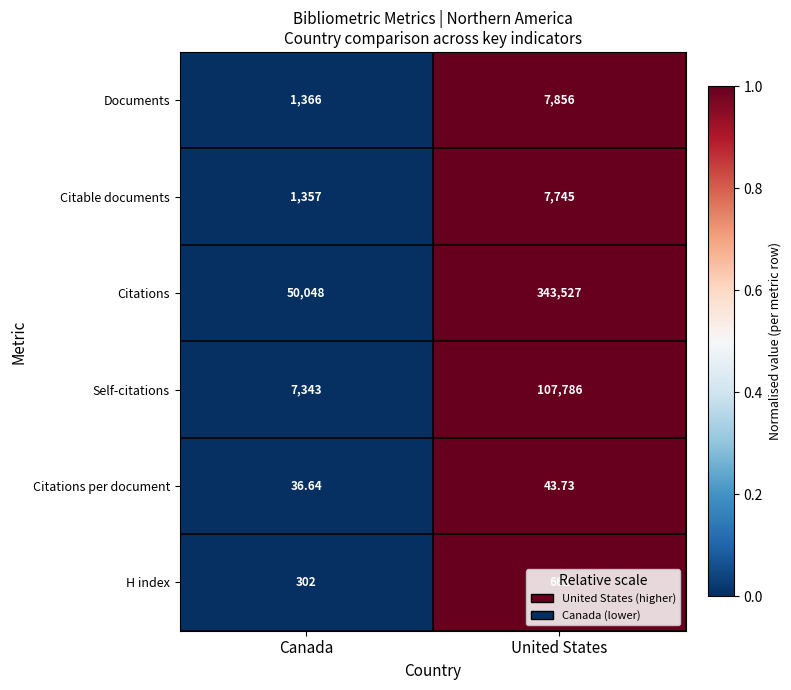

At which label is Citations closest to 196787?

Canada